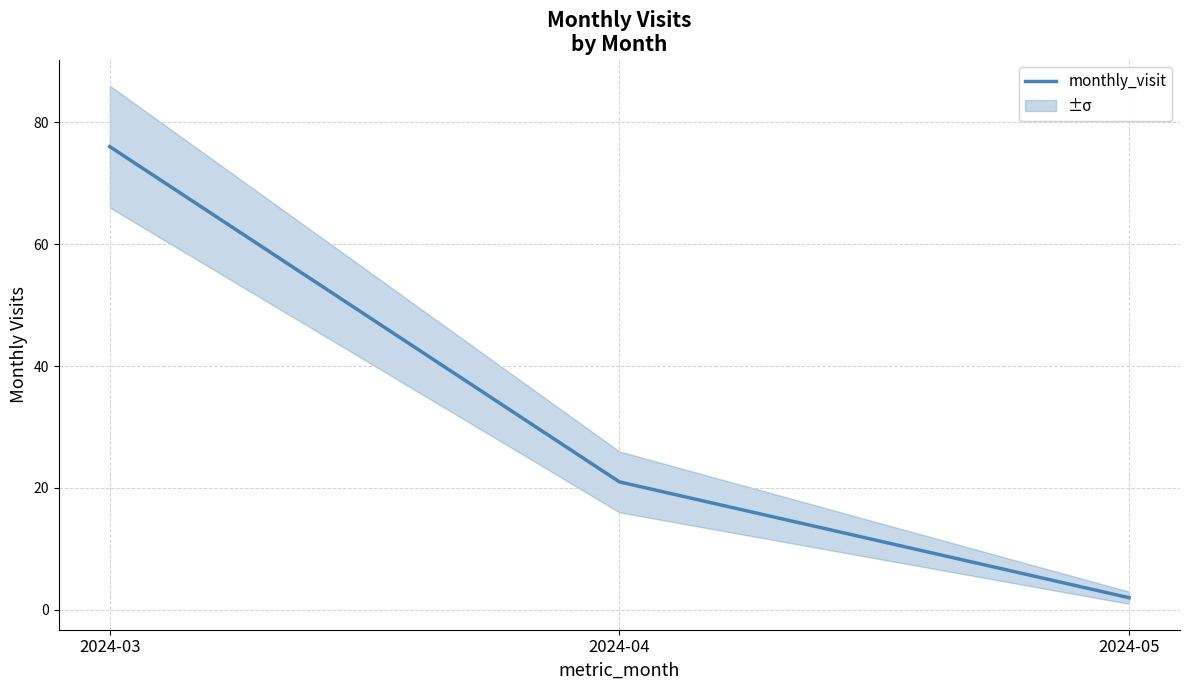

Rank the categories by value from highest to lowest.

2024-03, 2024-04, 2024-05